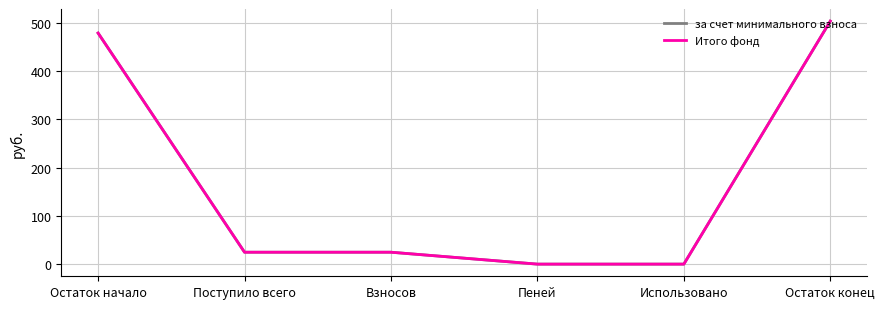

What is the value of the Итого фонд point at the 1st from the left?

478.5